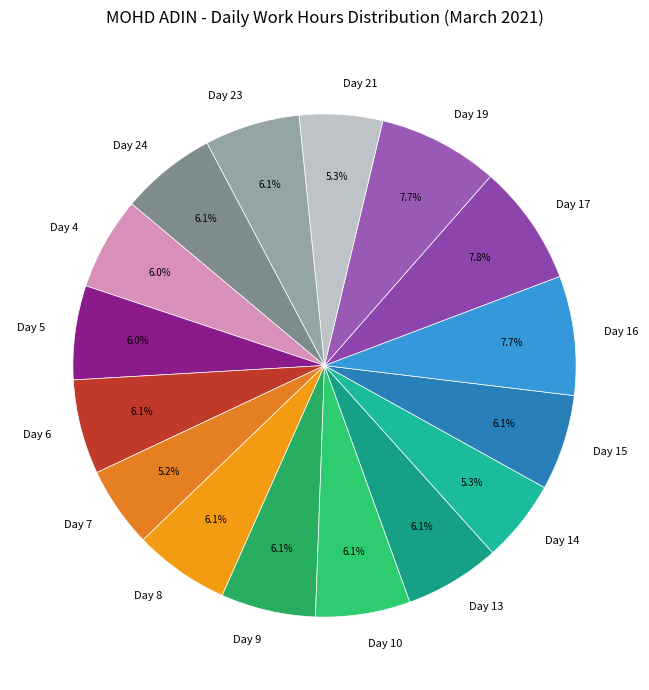

To the nearest percent, what portion does Day 21 represent?

5%